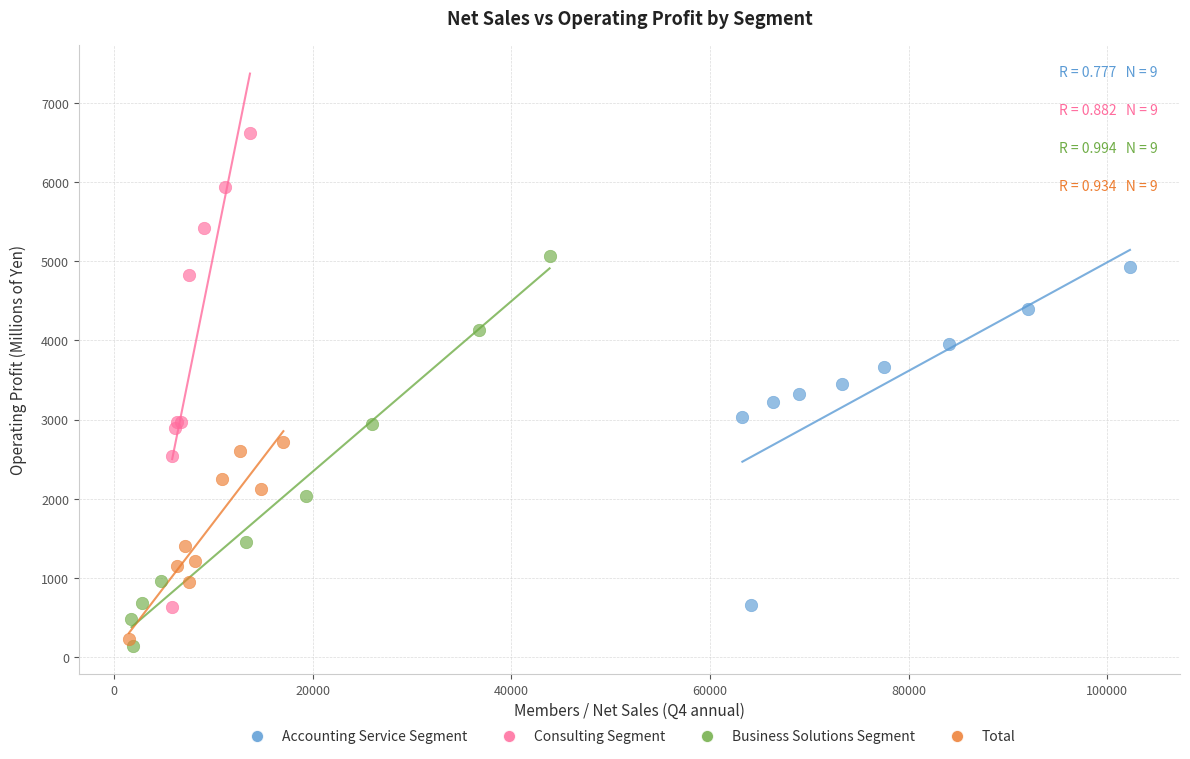

Which series has the largest Y range (max minus min)?

Consulting Segment